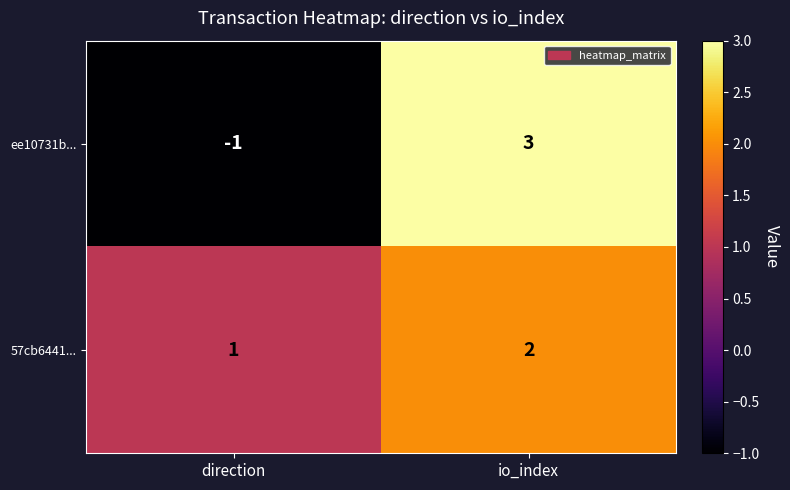

At io_index, list the series in order from smallest to largest.

57cb6441..., ee10731b...